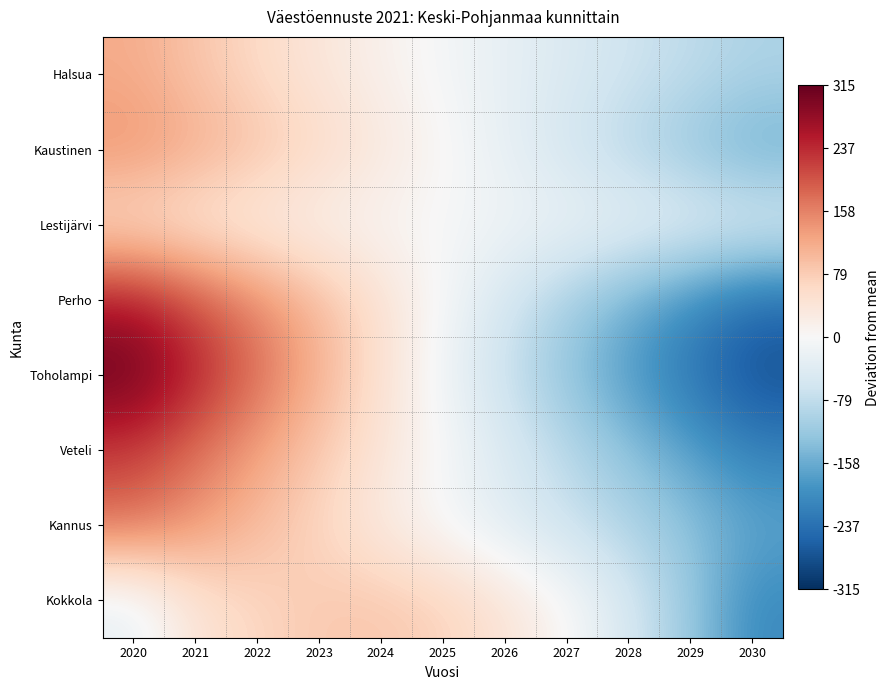

How many categories are shown in the chart?

11